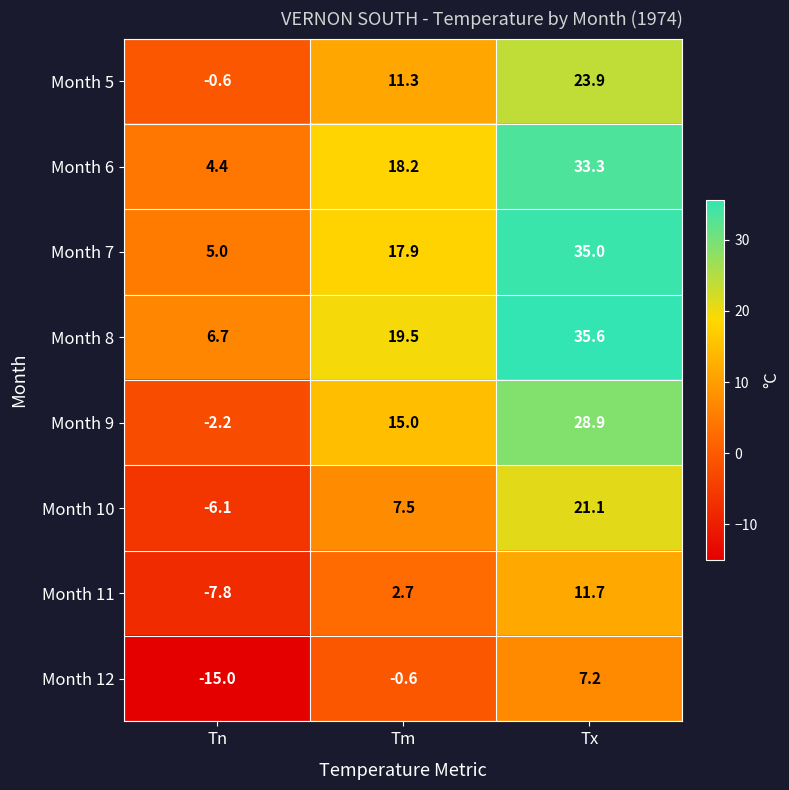

Is it true that Month 12 equals -15.0 at Tn?

True